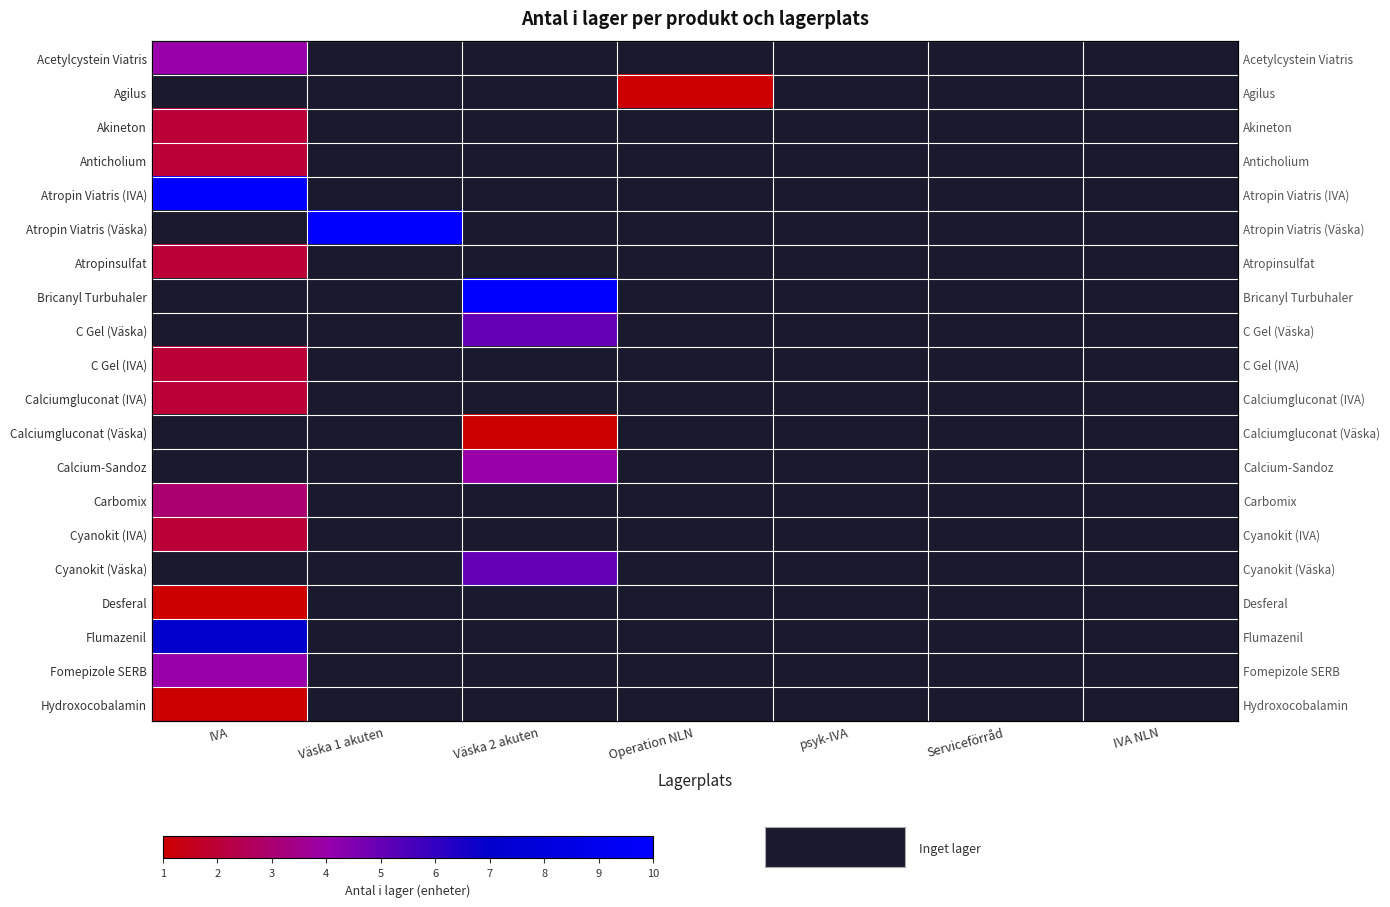

List the series in order of their peak value, highest first.

Atropin Viatris (IVA), Atropin Viatris (Väska), Bricanyl Turbuhaler, Flumazenil, C Gel (Väska), Cyanokit (Väska), Acetylcystein Viatris, Calcium-Sandoz, Fomepizole SERB, Carbomix, Akineton, Anticholium, Atropinsulfat, C Gel (IVA), Calciumgluconat (IVA), Cyanokit (IVA), Agilus, Calciumgluconat (Väska), Desferal, Hydroxocobalamin